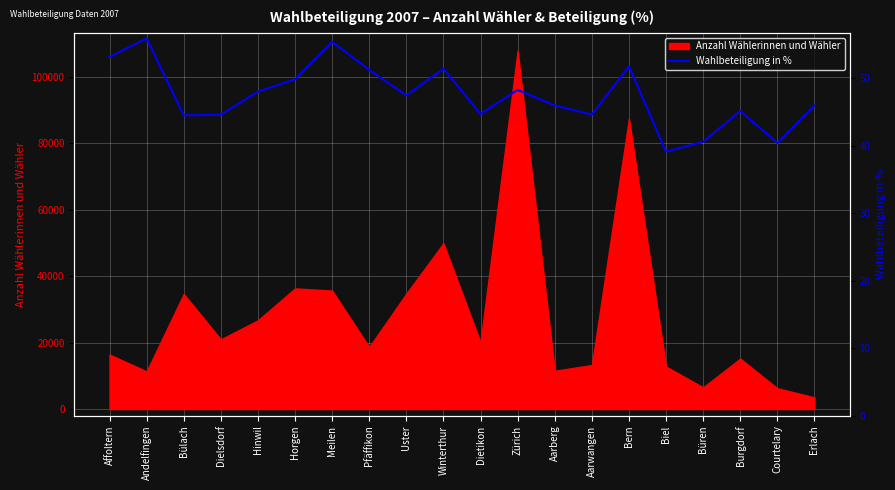

What is the label of the 18th point from the left?

Burgdorf